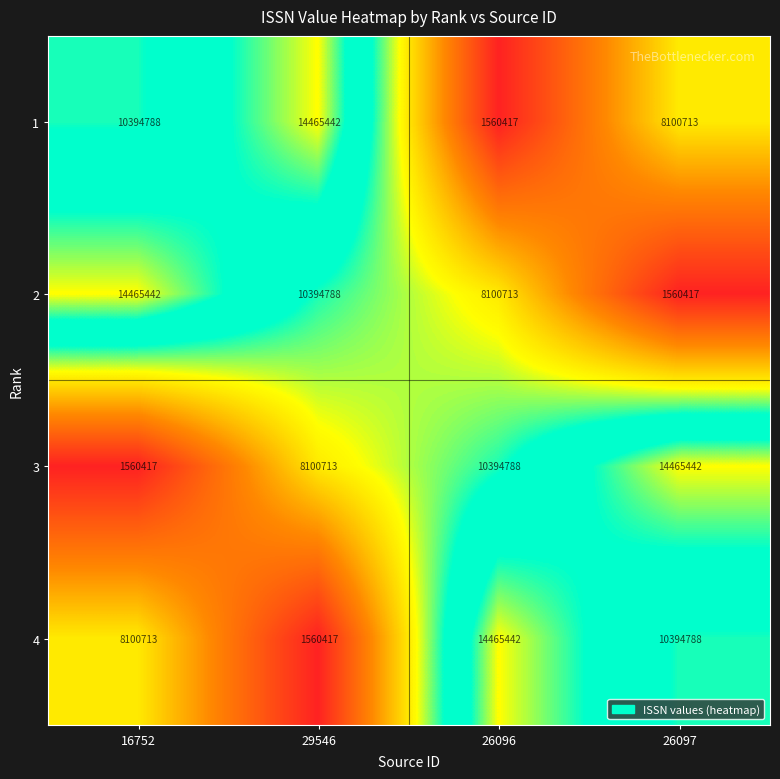

How many distinct data groups are displayed?

4